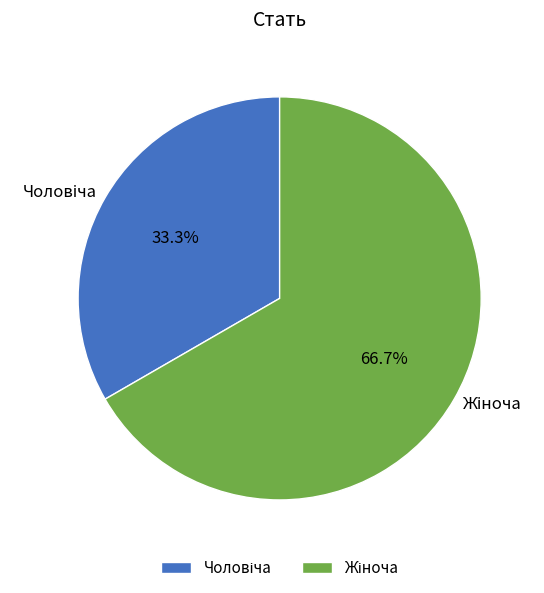

Count the number of slices in the pie.

2